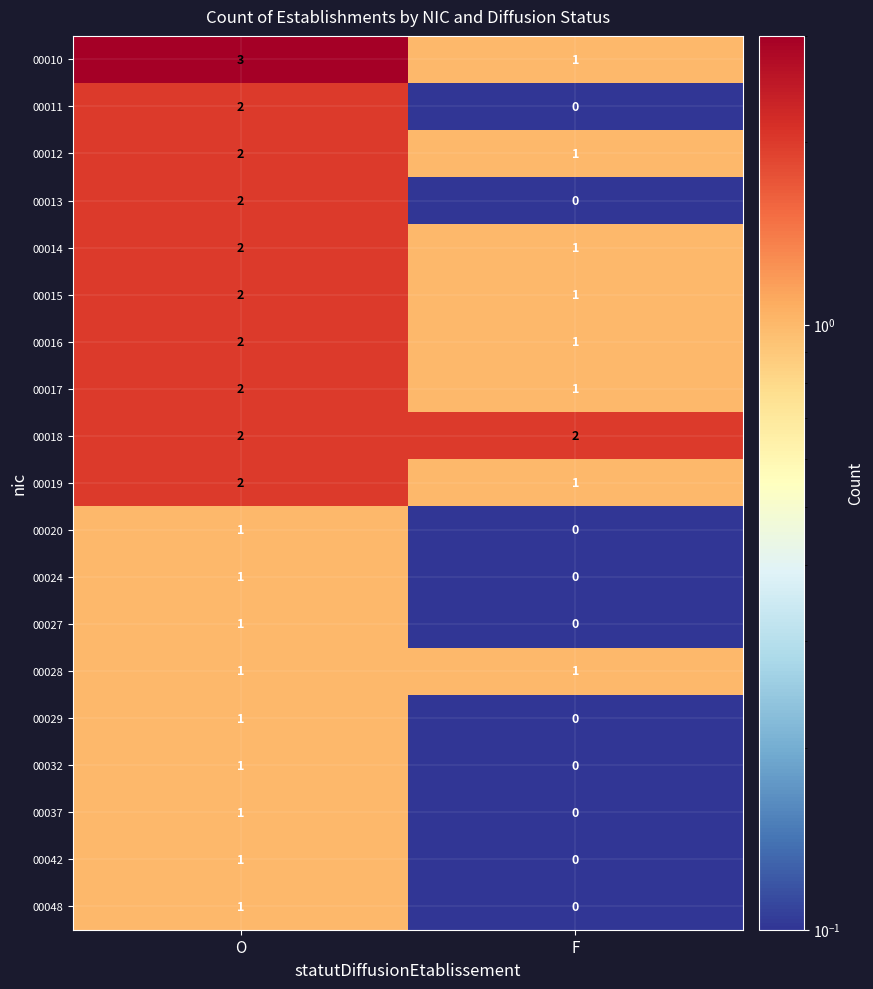

Which label corresponds to the largest value in the chart?

O